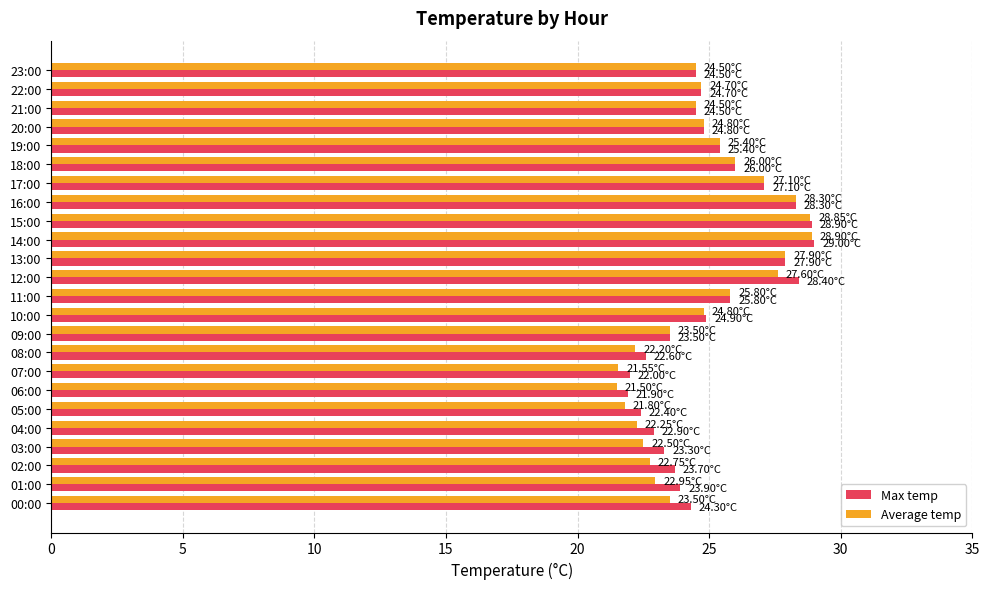

Which series has the largest range (max minus min)?

Average temp